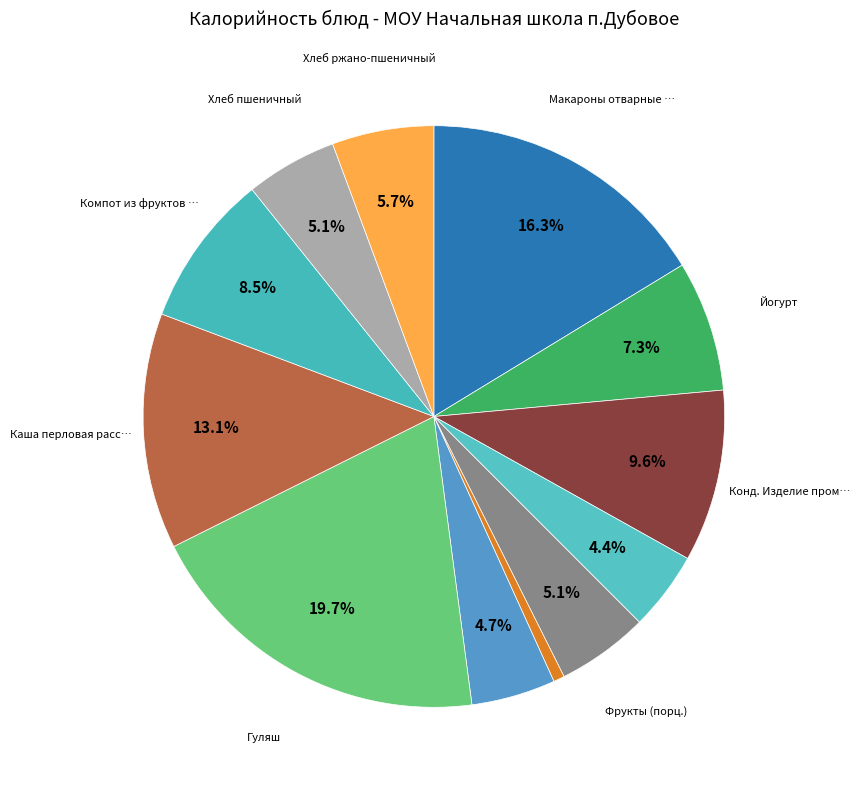

How many segments does this pie chart have?

12